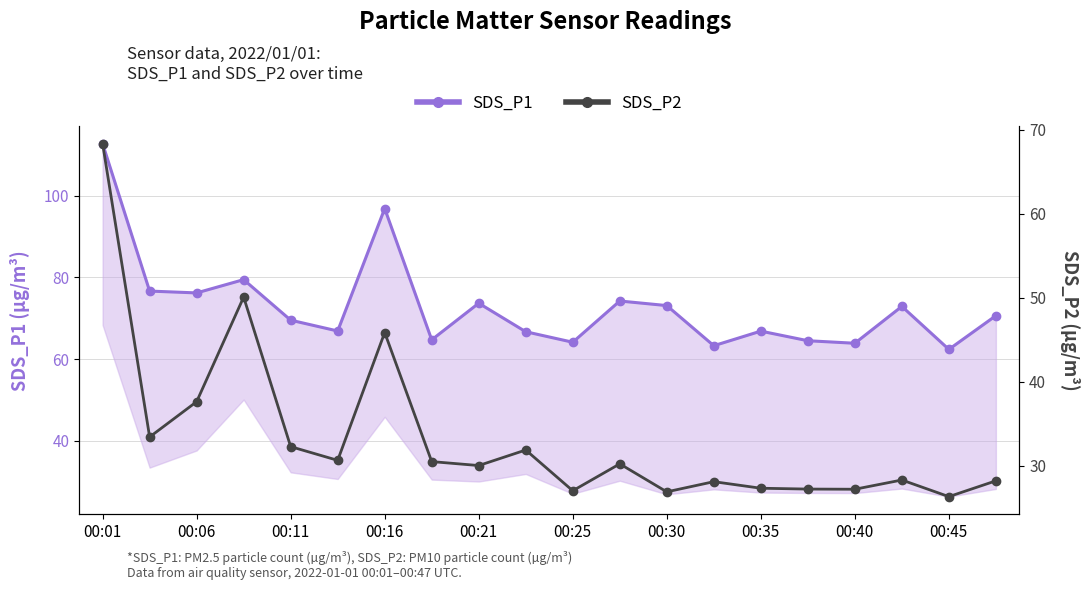

True or false: SDS_P1 and SDS_P2 cross at least once.

False